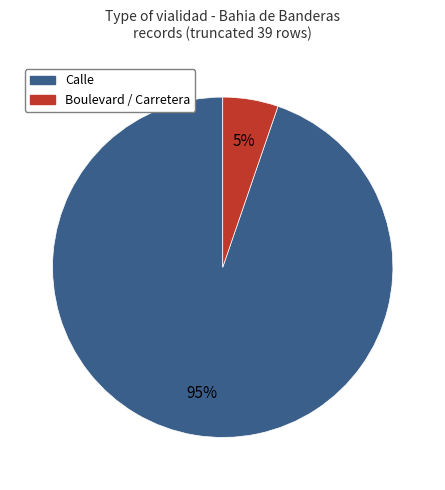

Between Calle and Boulevard / Carretera, which is larger?

Calle